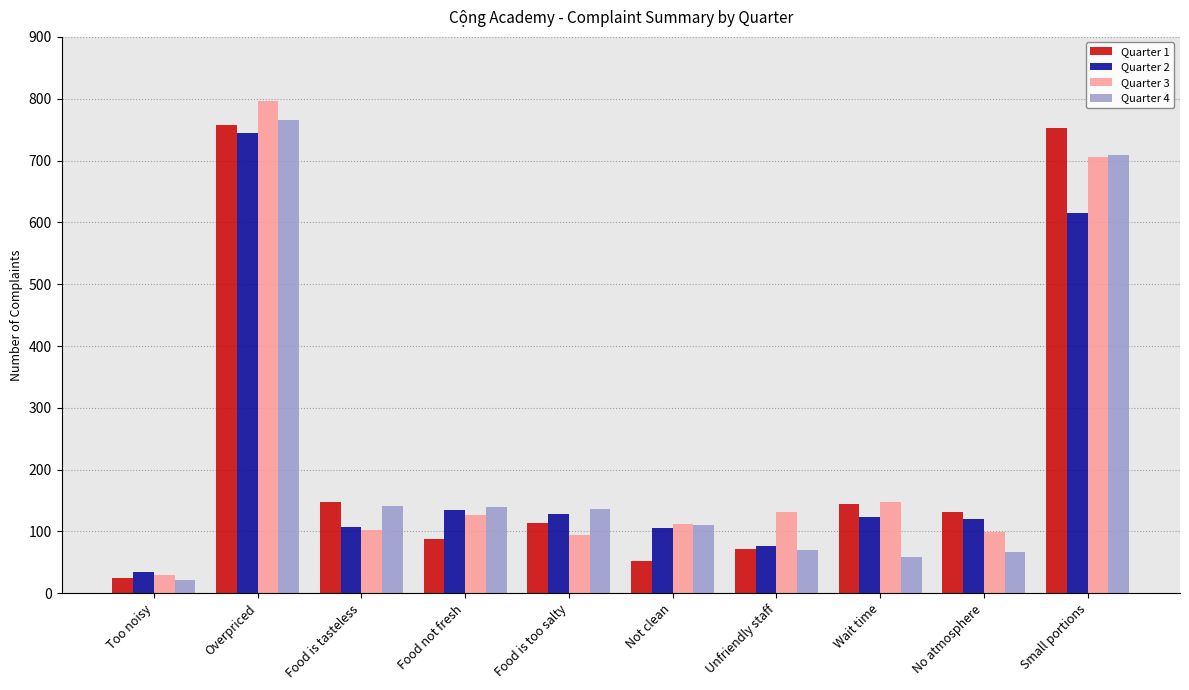

What is the value of the Quarter 3 bar at the 7th from the left?

132